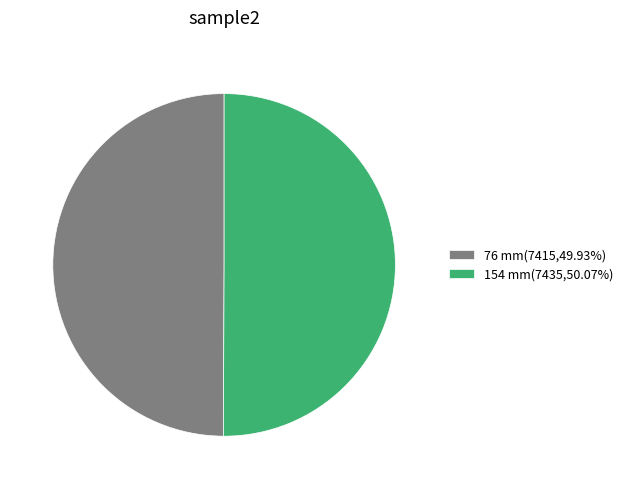

What is the ratio of the value at 76 mm(7415,49.93%) to the value at 154 mm(7435,50.07%)?

1.0